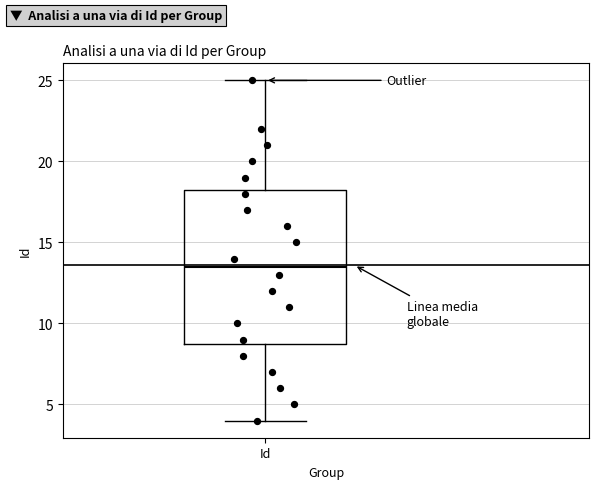

Read this box plot against the y-axis: the position of the median line, the range covered by the box, and the ends of both whiskers. The values are not printed on the chart, so give them approximately, as read against the axis.

median 13.5, box 9.0 to 18.5, whiskers 4.0 to 25.0